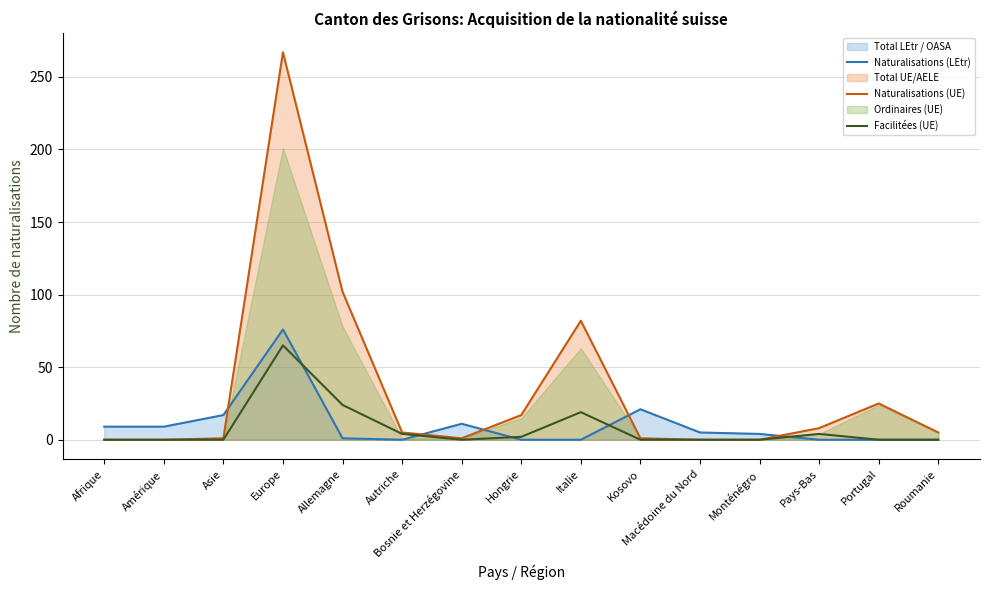

Is the value of Naturalisations (LEtr) at Roumanie greater than the value of Naturalisations (UE) at Roumanie?

No